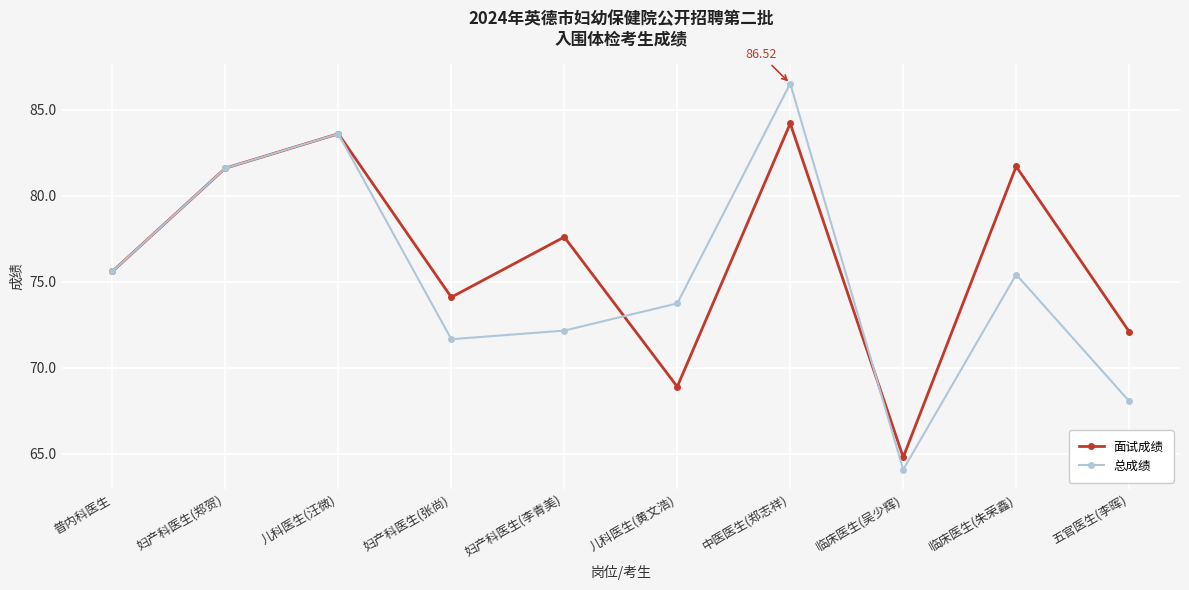

What is the label of the 3rd point from the right?

临床医生(吴少辉)